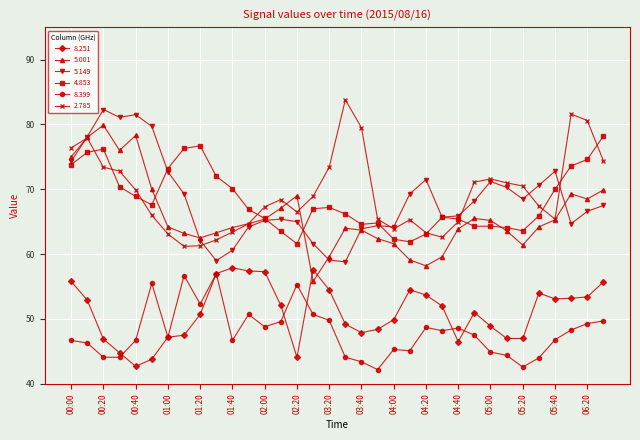

Which series ends up on top after the final intersection of 4.853 and 5.149?

4.853